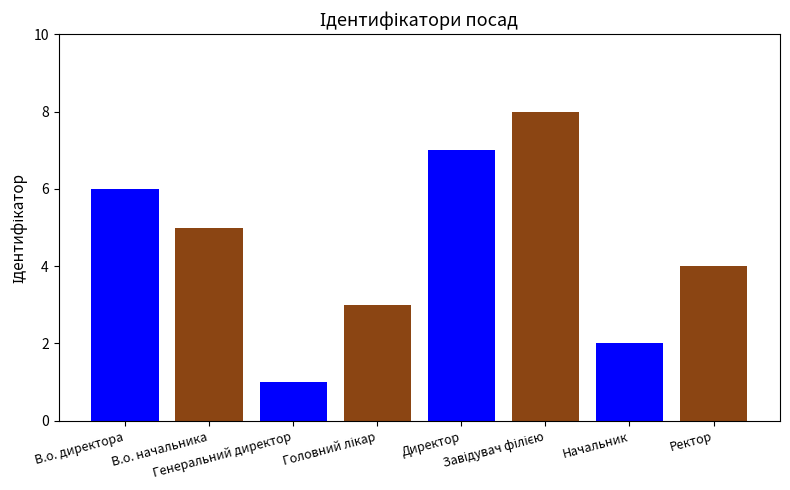

Reading left to right, what are all the values shown in this chart?

6	5	1	3	7	8	2	4